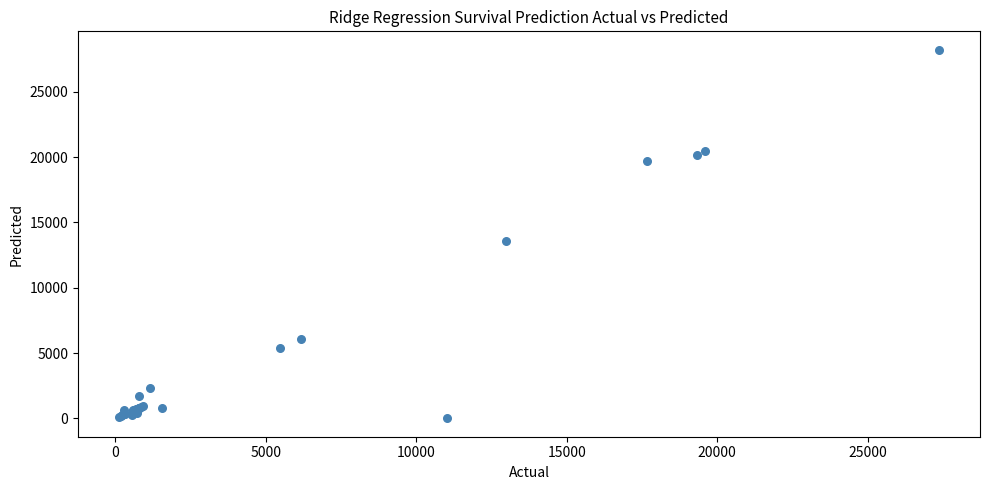

What Y value in the scatter plot is closest to 14114?

13601.7